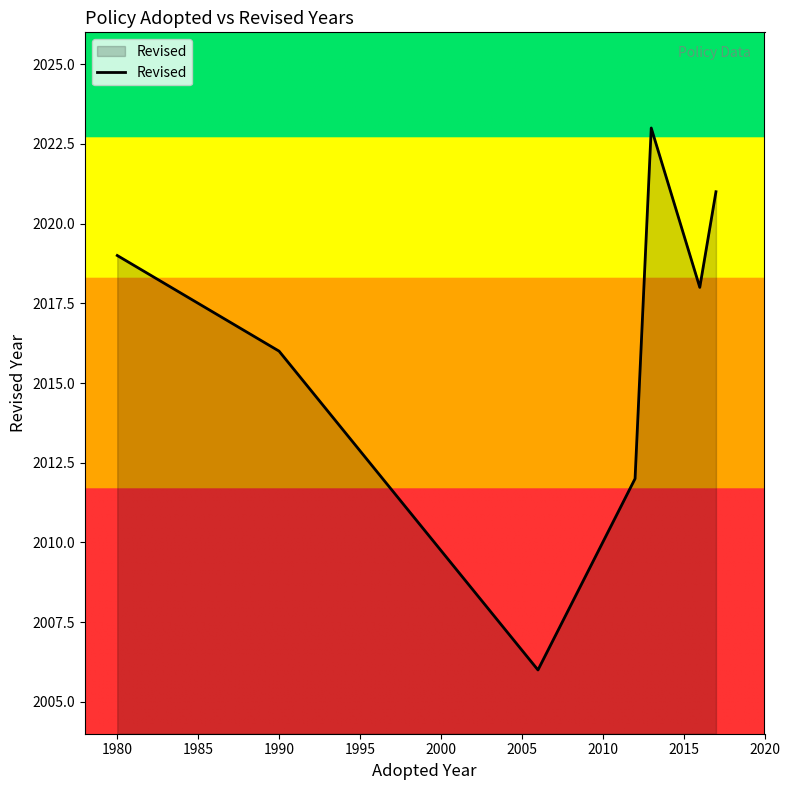

How many interior local valleys (lower than both neighbors) does the data have?

2